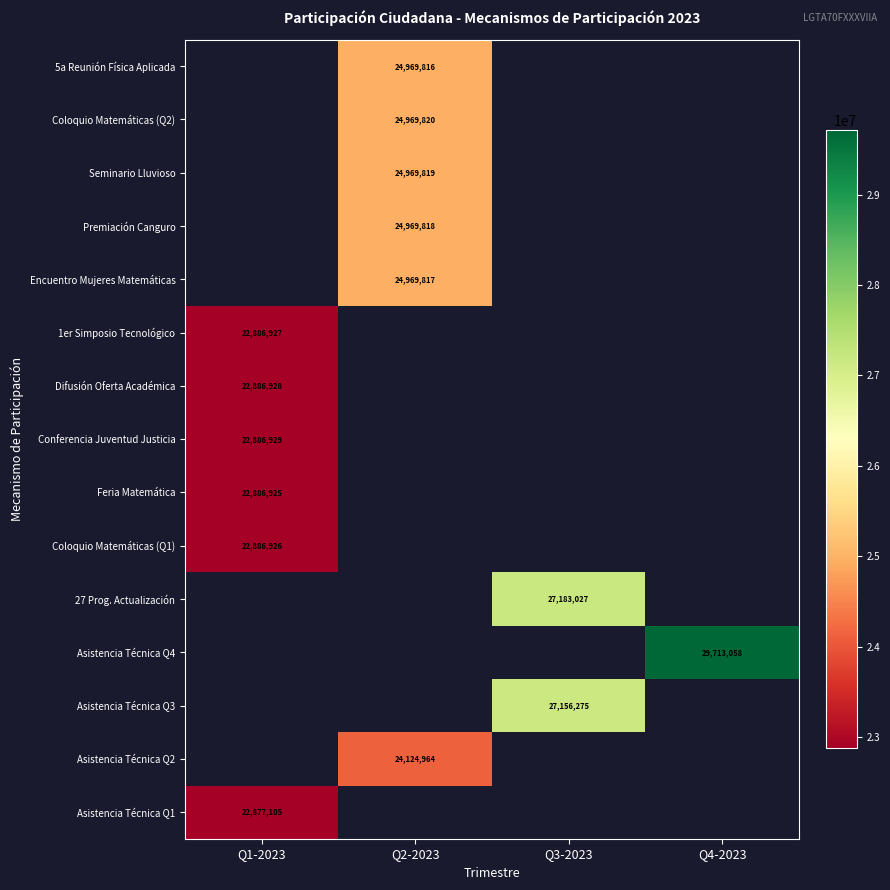

Is it true that Conferencia Juventud Justicia equals 6282765 at Q1-2023?

False